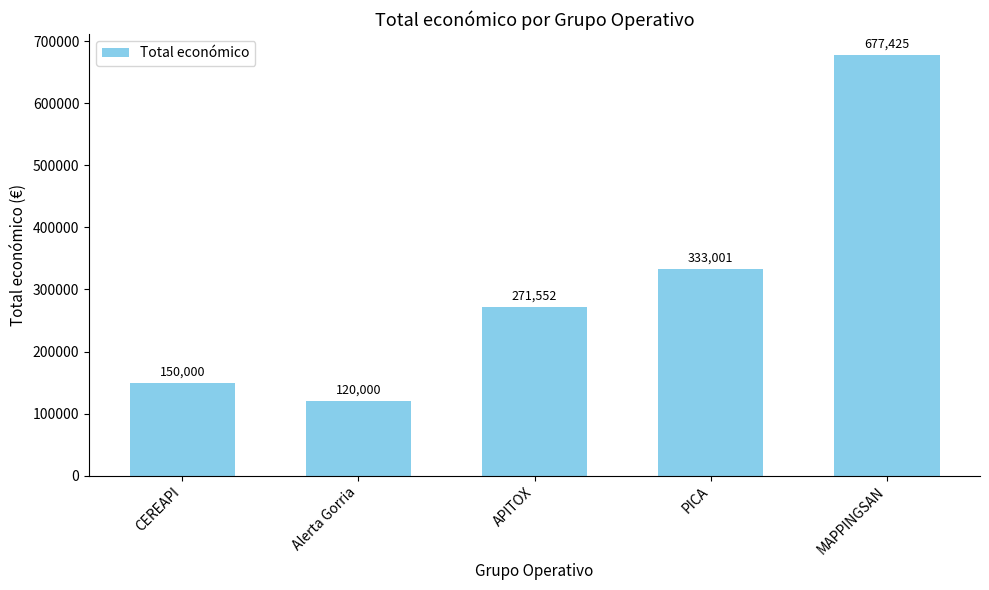

Which has a higher value, Alerta Gorria or PICA?

PICA